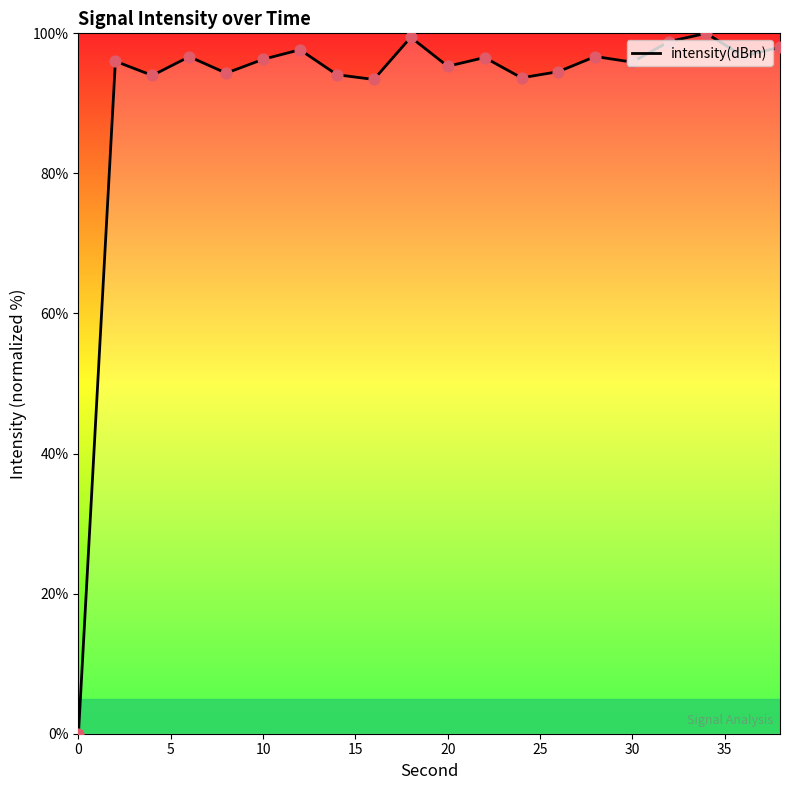

What is the maximum value shown in the chart?

100.0